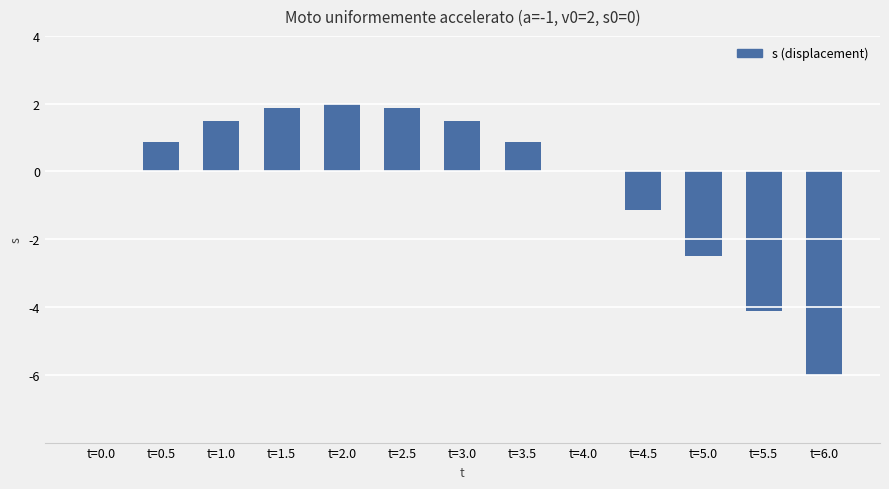

What is the approximate value at t=6.0?

-6.0